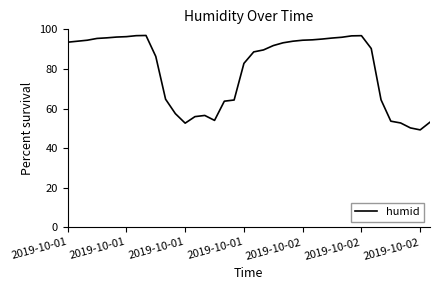

How many values are below 91?

19